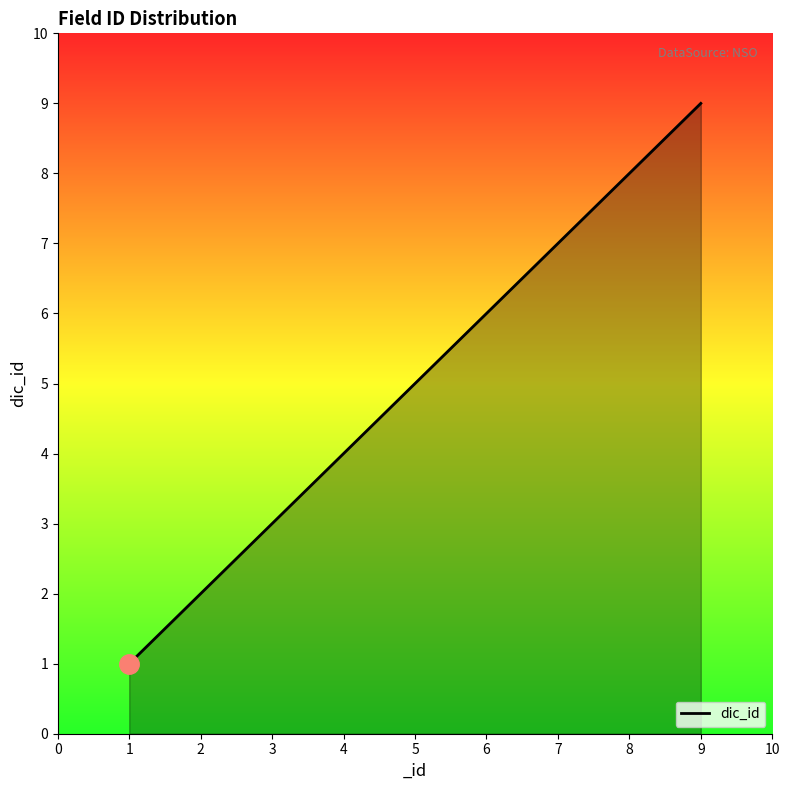

What is the maximum value shown in the chart?

9